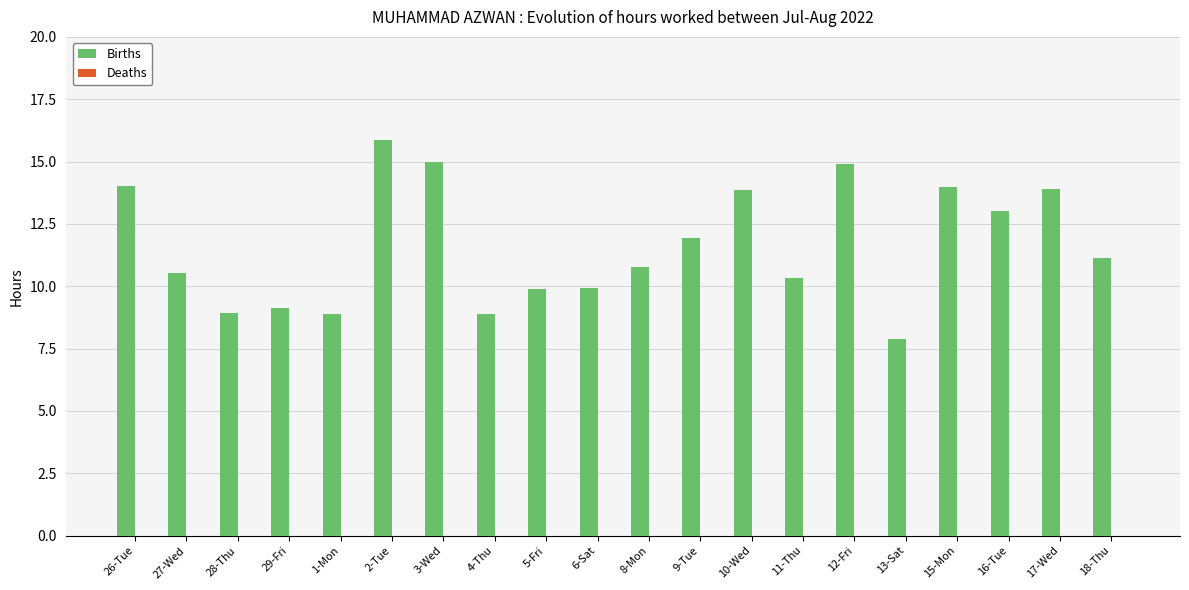

What is the value of the 6th bar from the left?

15.9